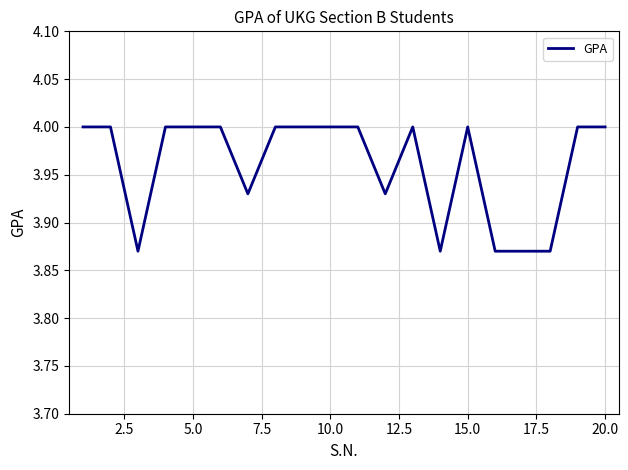

What is the greatest value displayed?

4.0